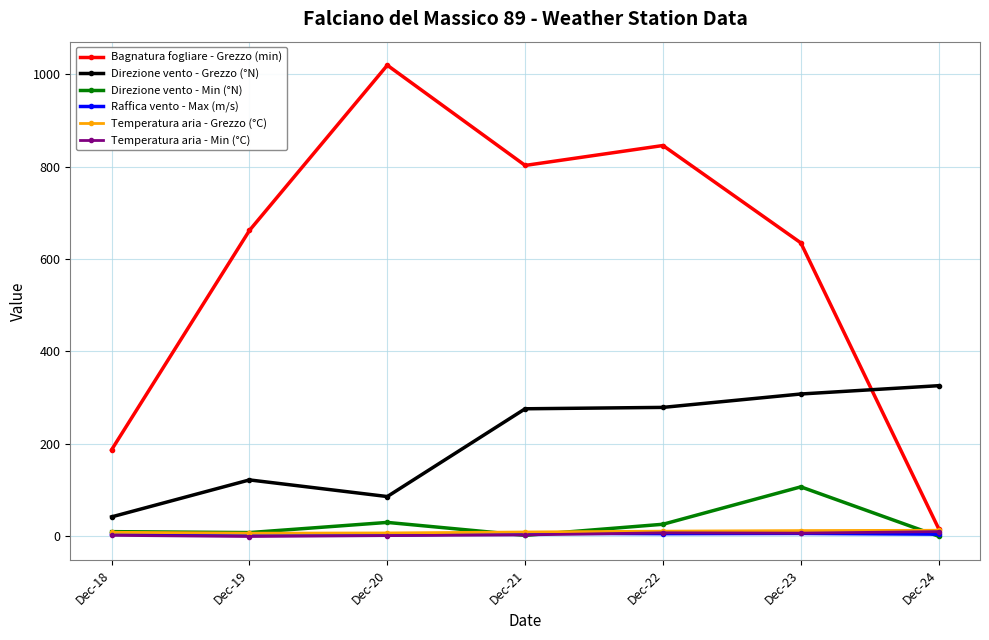

Which label corresponds to the largest value in the chart?

Dec-20